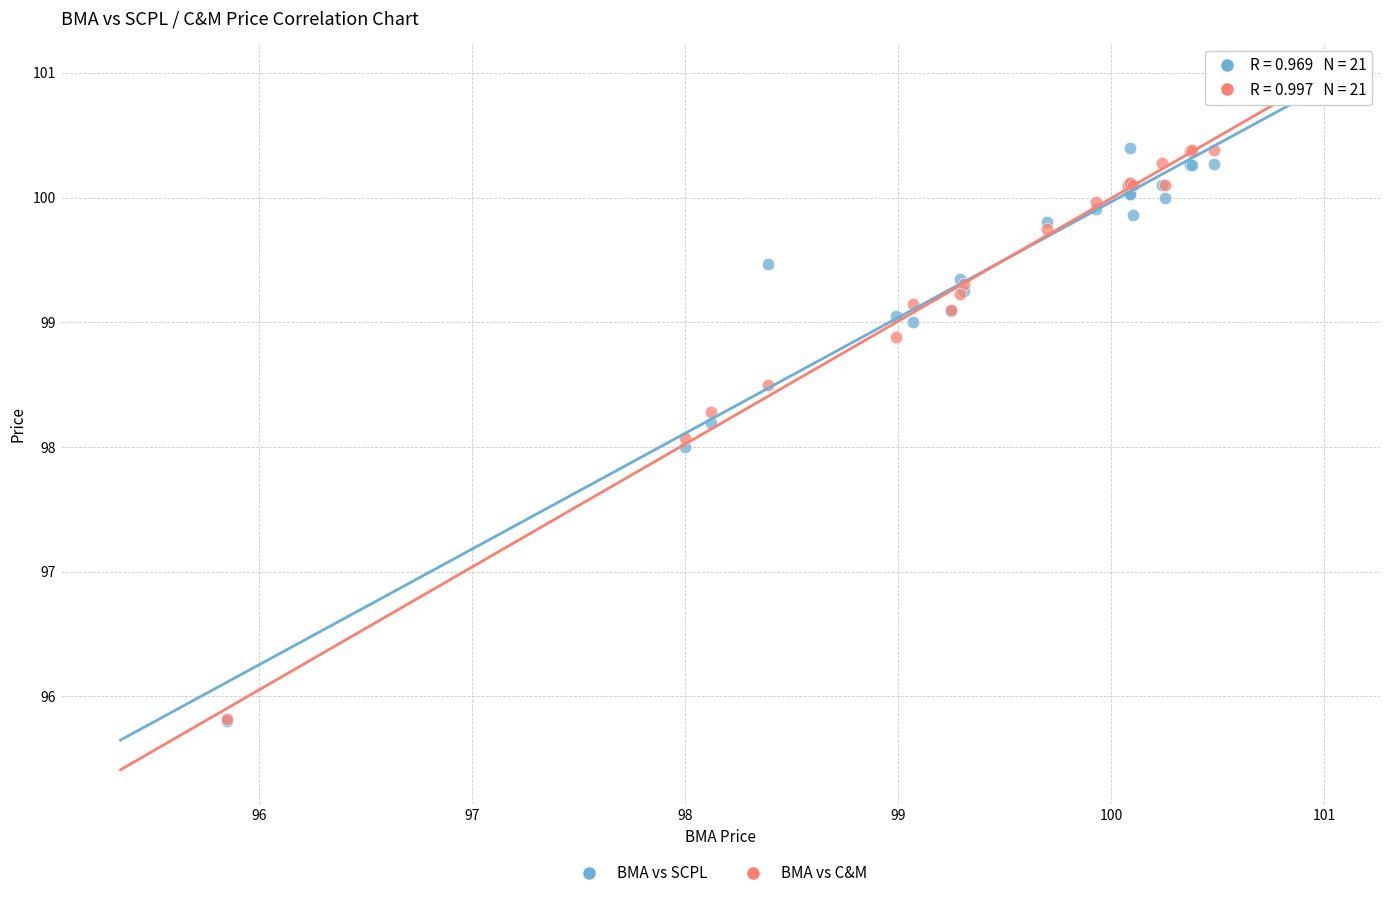

What are all the series names shown in the legend?

BMA vs SCPL, BMA vs C&M